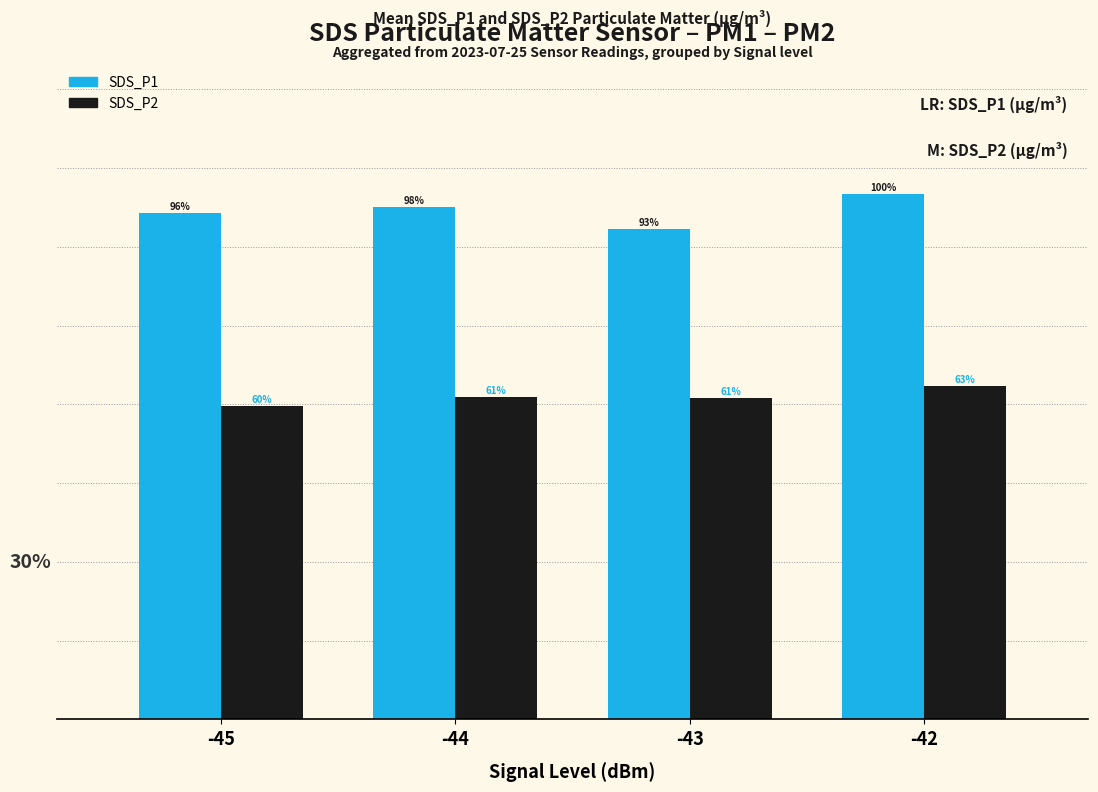

Does the chart contain any negative values?

No